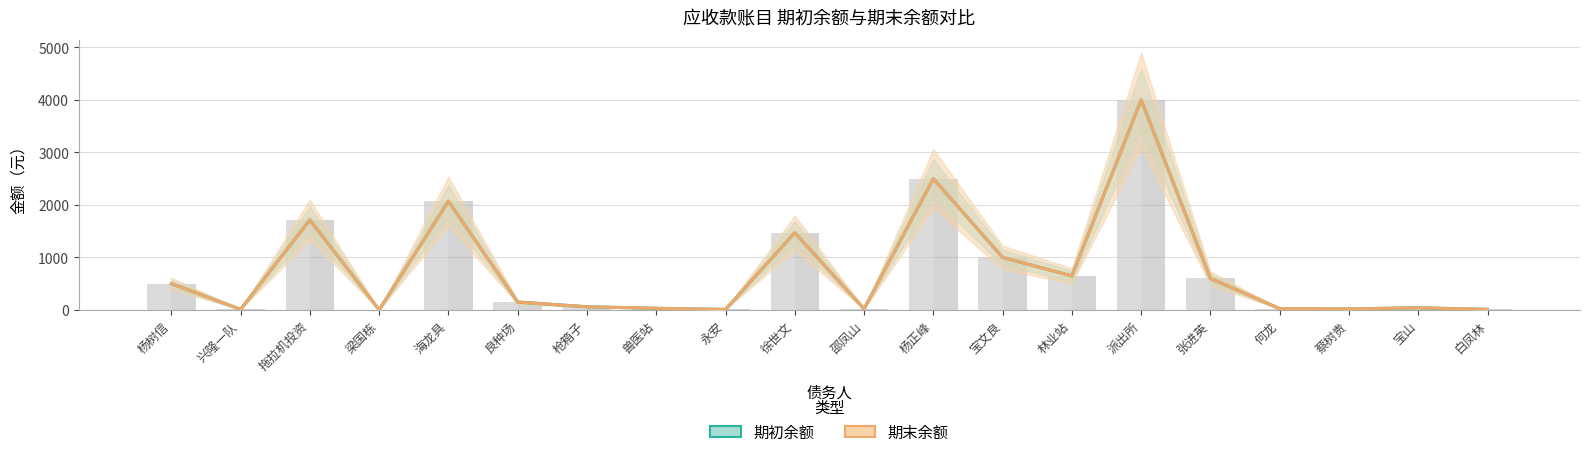

Reading left to right, list all the values displayed in this chart.

期初余额: 杨树信=500.0	兴隆一队=10.6	拖拉机投资=1715.0	梁国栋=0.8	海龙具=2070.0	良种场=148.8	枪箱子=60.0	兽医站=30.0	永安=8.5	徐世文=1469.0	邵凤山=20.0	杨正峰=2500.0	宝文良=1000.0	林业站=646.5	派出所=4000.0	张进英=600.0	何龙=23.8	蔡树贵=18.8	宝山=40.0	白凤林=10.5
期末余额: 杨树信=500.0	兴隆一队=10.6	拖拉机投资=1715.0	梁国栋=0.8	海龙具=2070.0	良种场=148.8	枪箱子=60.0	兽医站=30.0	永安=8.5	徐世文=1469.0	邵凤山=20.0	杨正峰=2500.0	宝文良=1000.0	林业站=646.5	派出所=4000.0	张进英=600.0	何龙=23.8	蔡树贵=18.8	宝山=40.0	白凤林=10.5